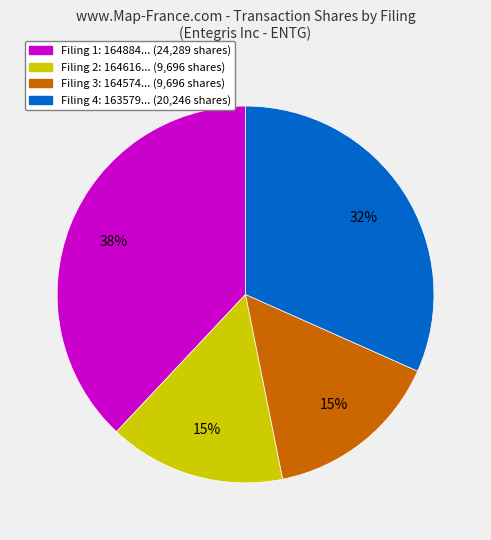

To the nearest percent, what is the difference between the largest and smallest slice percentages?

23%